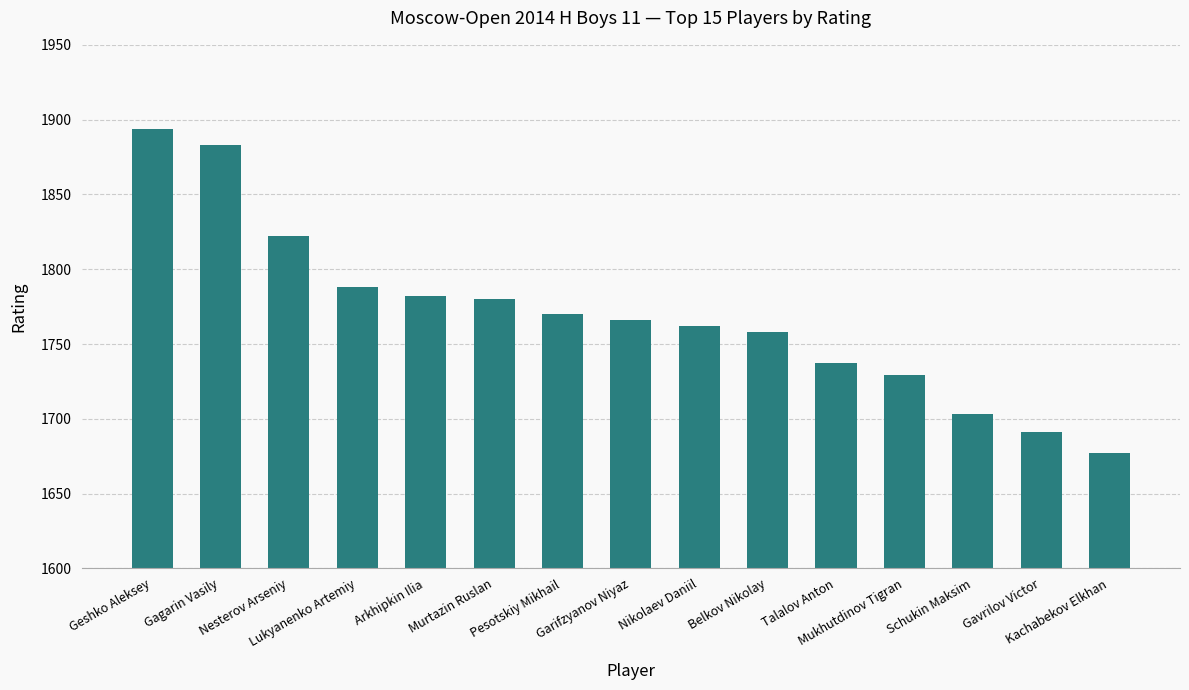

Which has a higher value, Pesotskiy Mikhail or Nikolaev Daniil?

Pesotskiy Mikhail